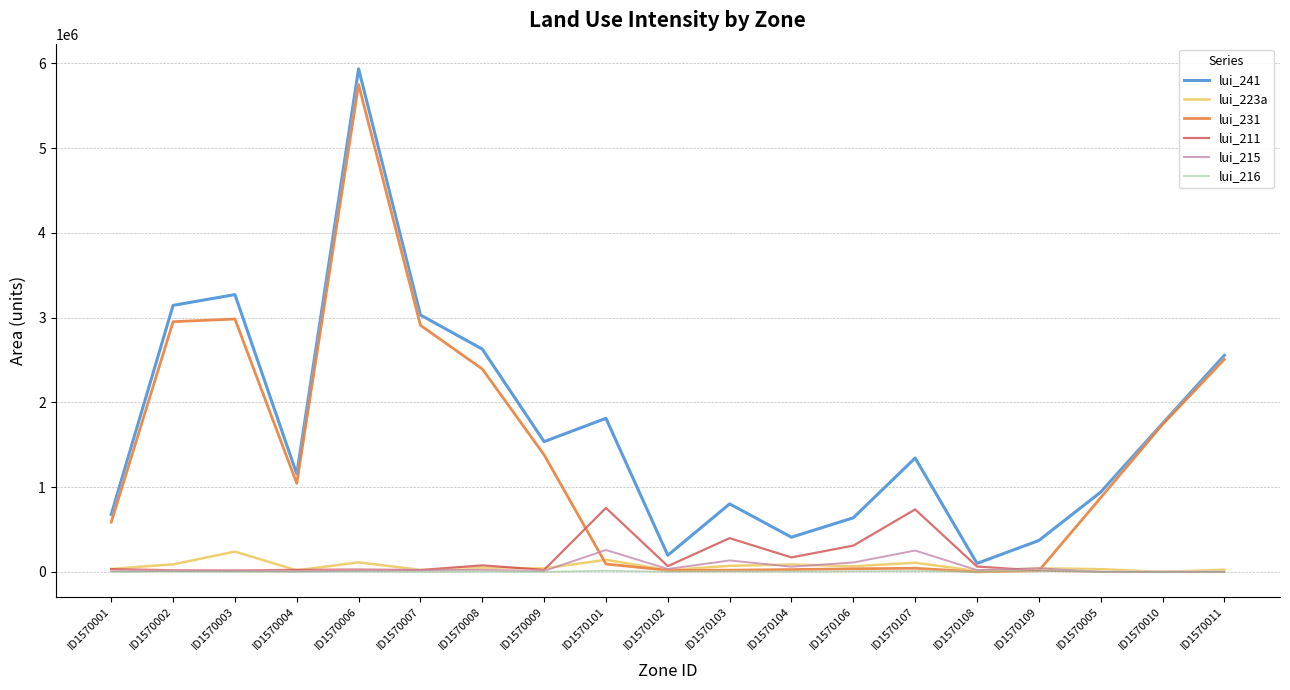

At which category does the chart reach its peak across all series?

ID1570006